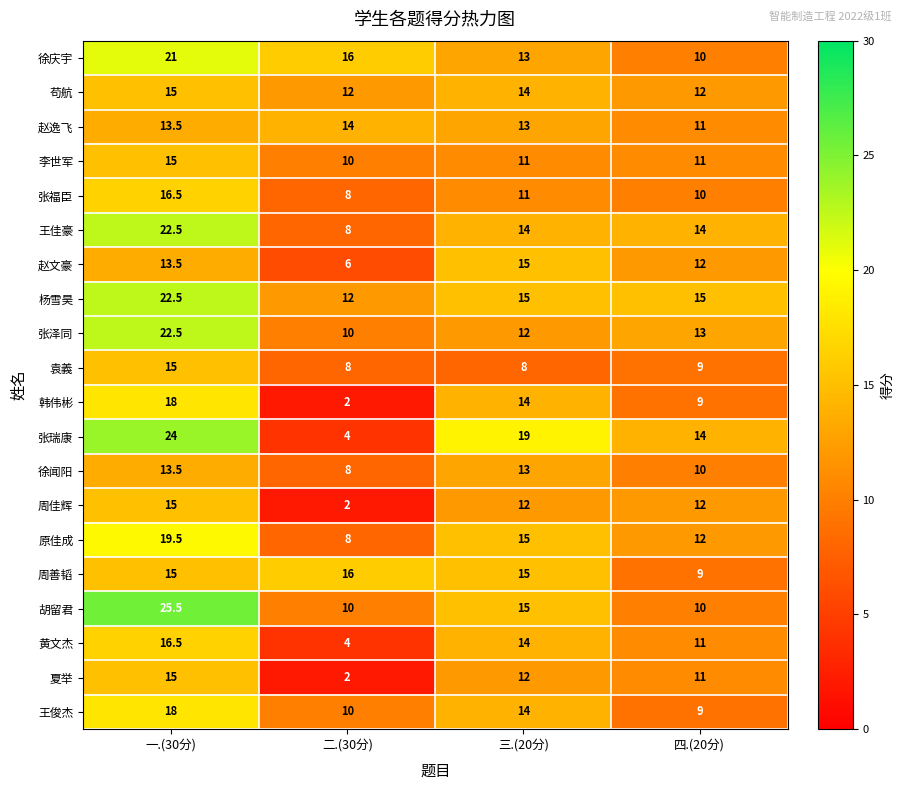

What is the spread (max minus min) of values at 四.(20分)?

6.0